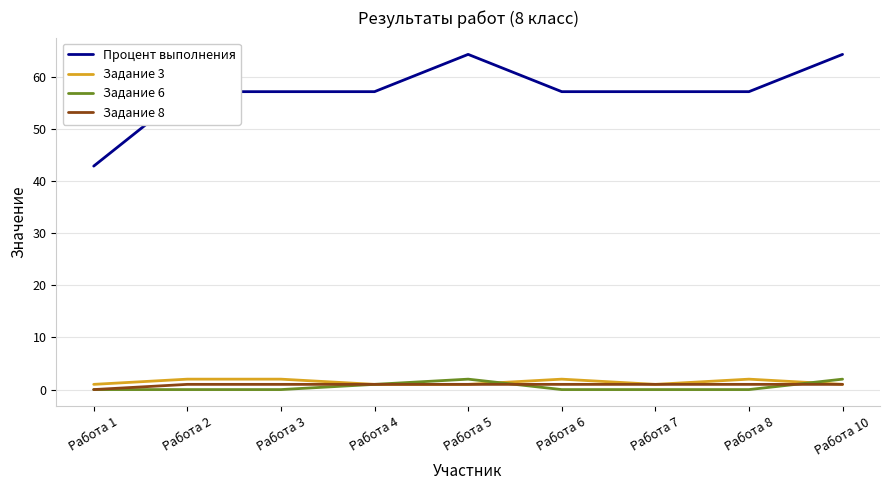

What is the difference between the highest and lowest values at Работа 8?

57.1